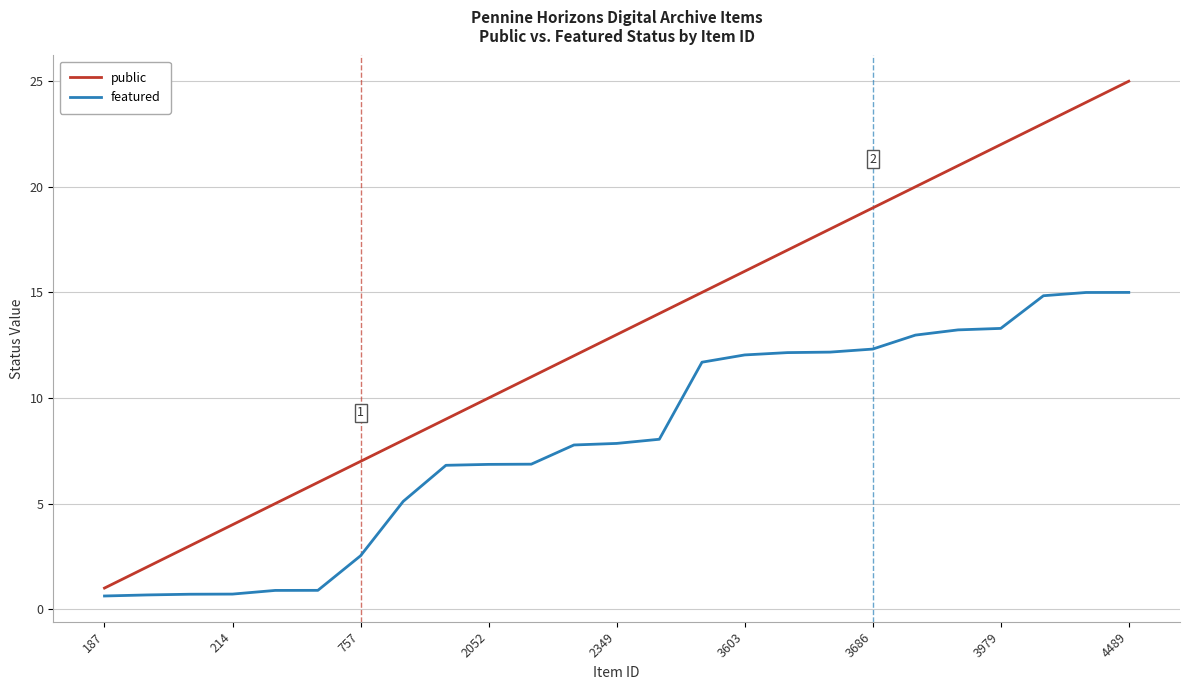

Which series has the largest total across all categories?

public